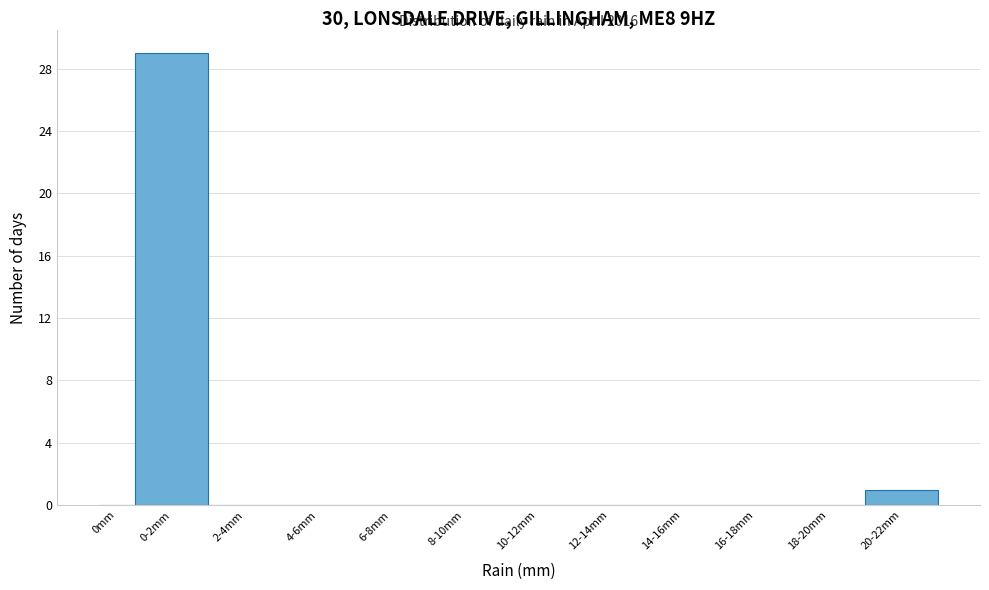

Reading left to right, what are all the values shown in this chart?

0mm=0	0-2mm=29	2-4mm=0	4-6mm=0	6-8mm=0	8-10mm=0	10-12mm=0	12-14mm=0	14-16mm=0	16-18mm=0	18-20mm=0	20-22mm=1